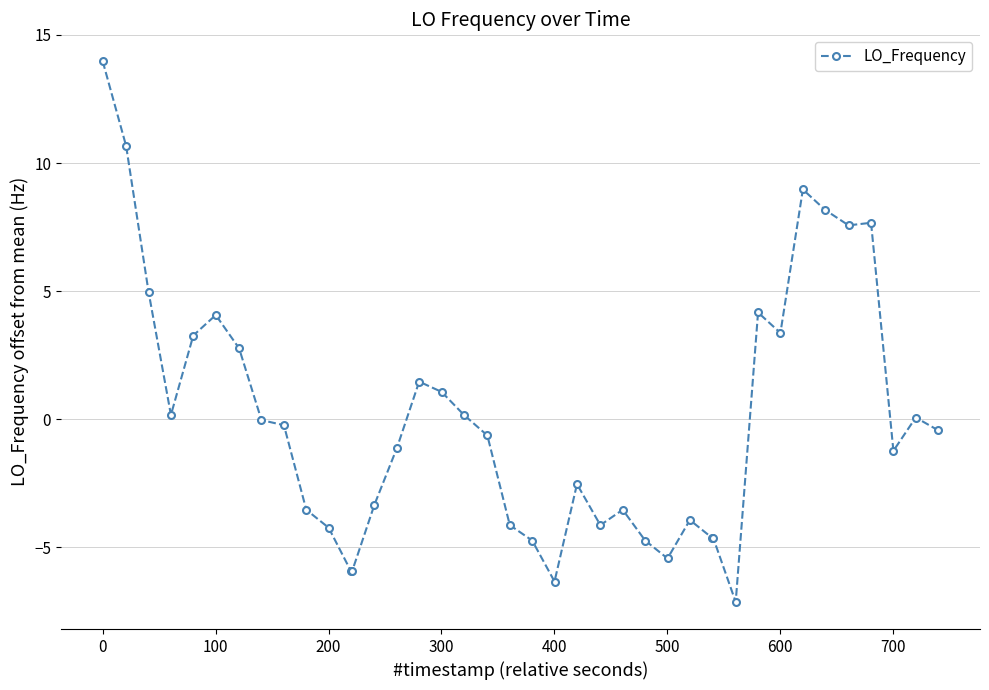

True or false: there are more than 0 points higher than both neighbors.

True